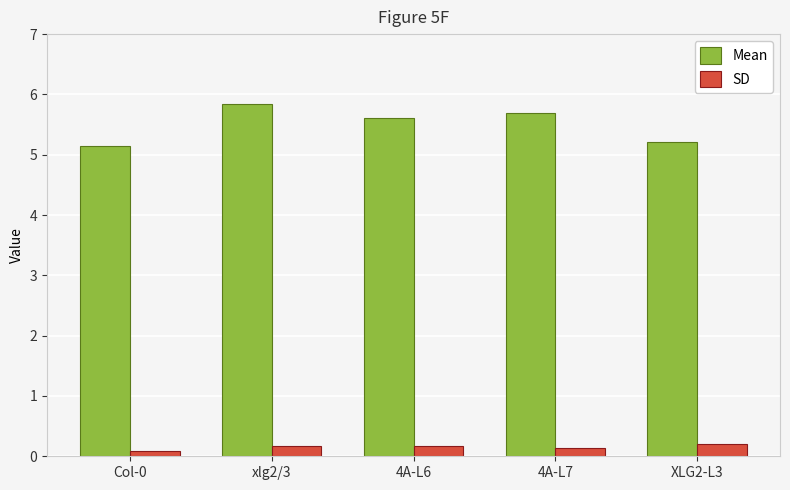

What is the spread (max minus min) of values at 4A-L7?

5.5